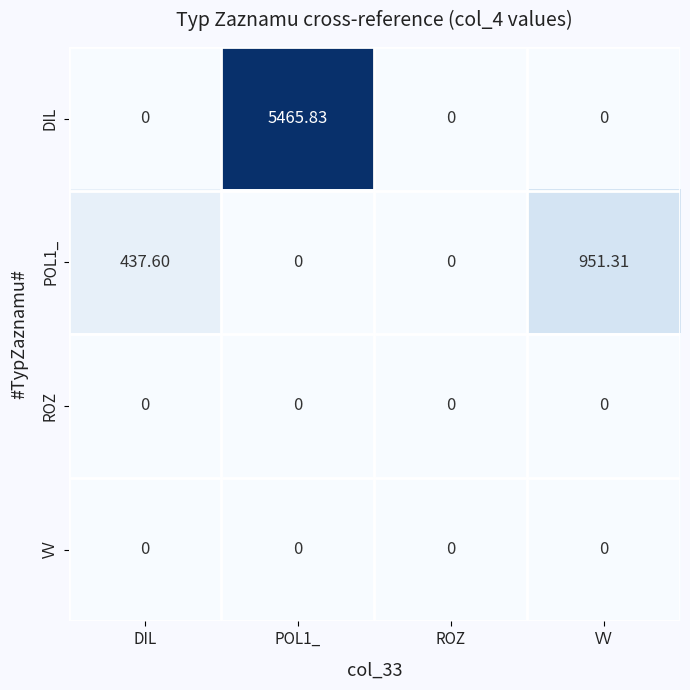

Which series changed the most between DIL and POL1_?

DIL